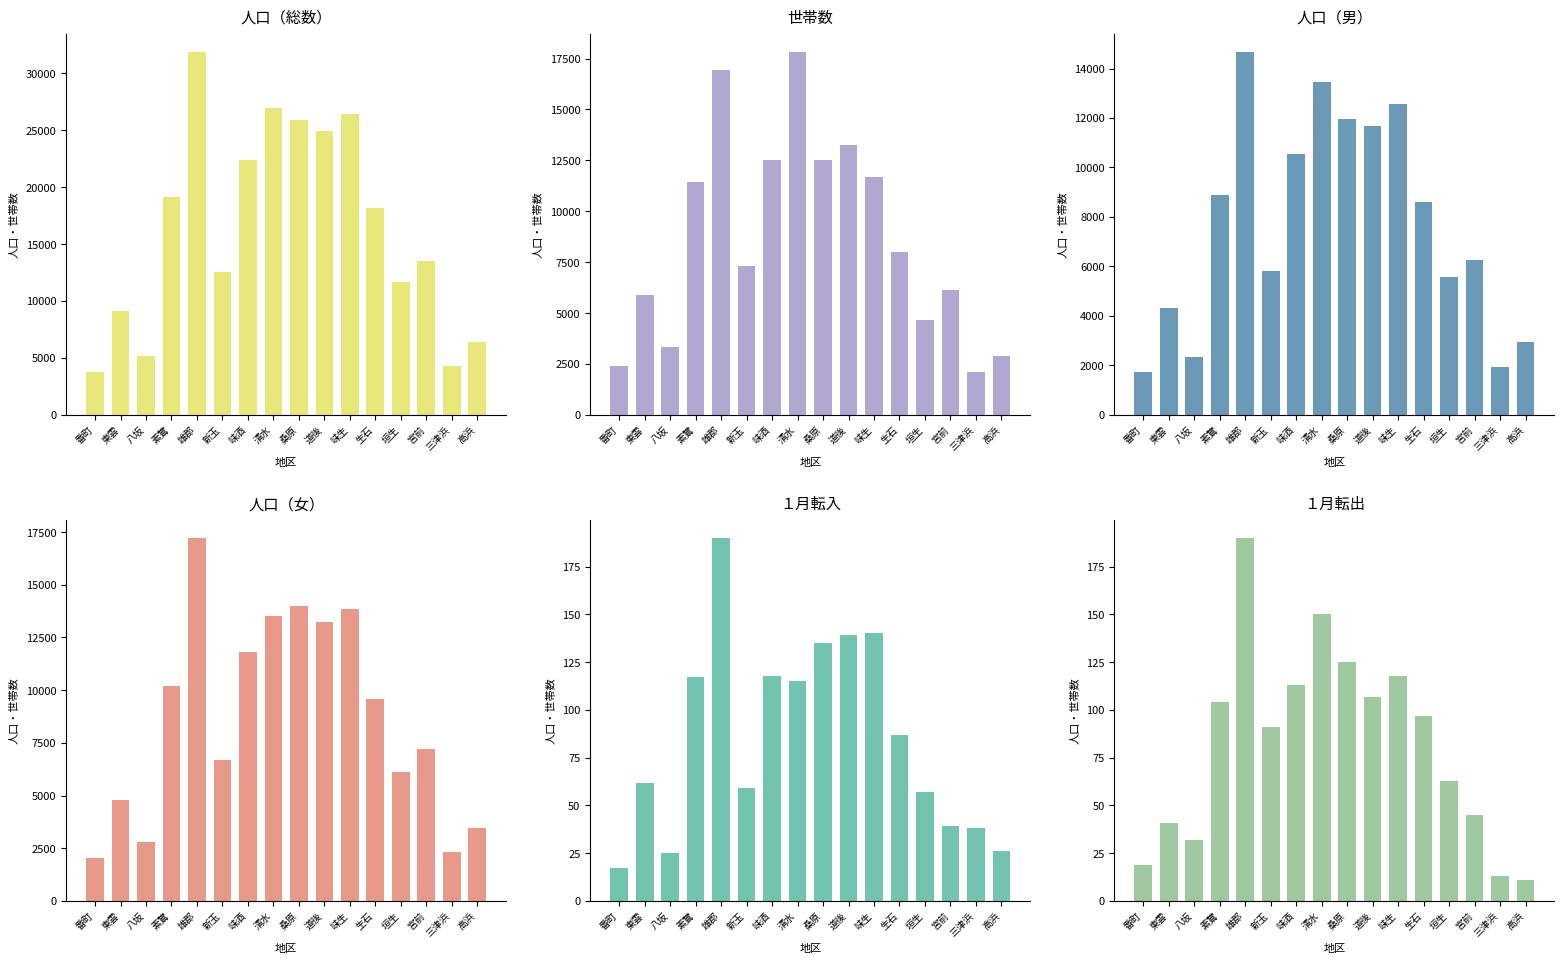

How many categories are shown in the chart?

16